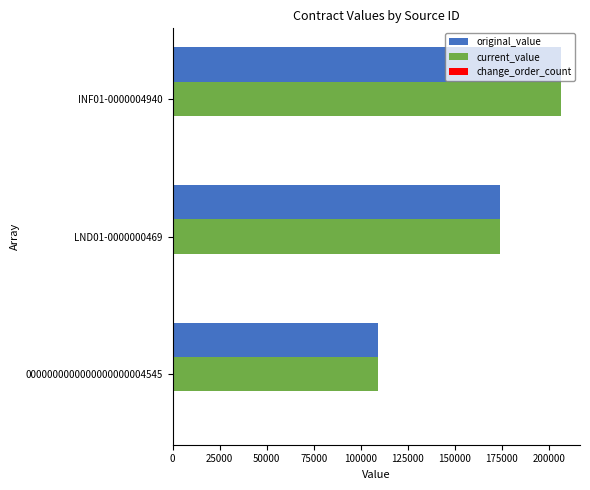

True or false: original_value has a value of 185453.9 at 0000000000000000000004545.

False